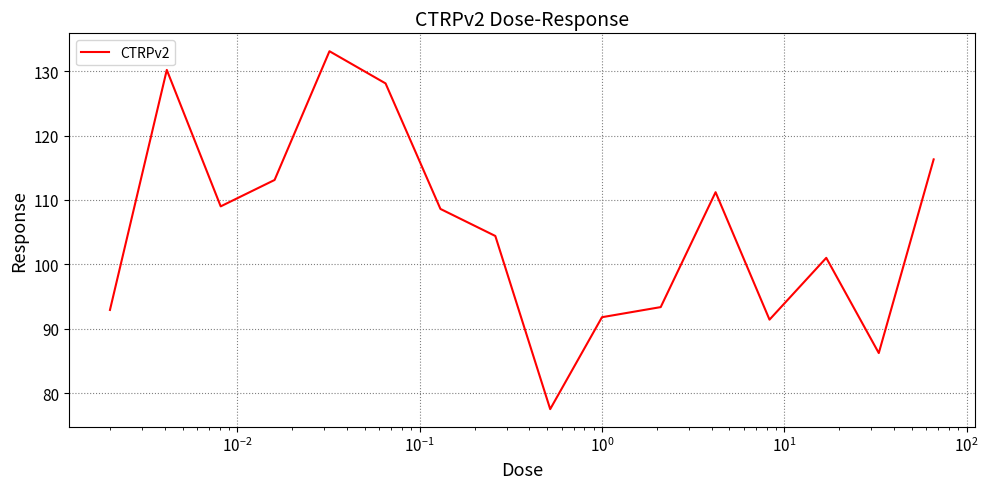

How many interior local peaks (higher than both neighbors) does the data have?

4